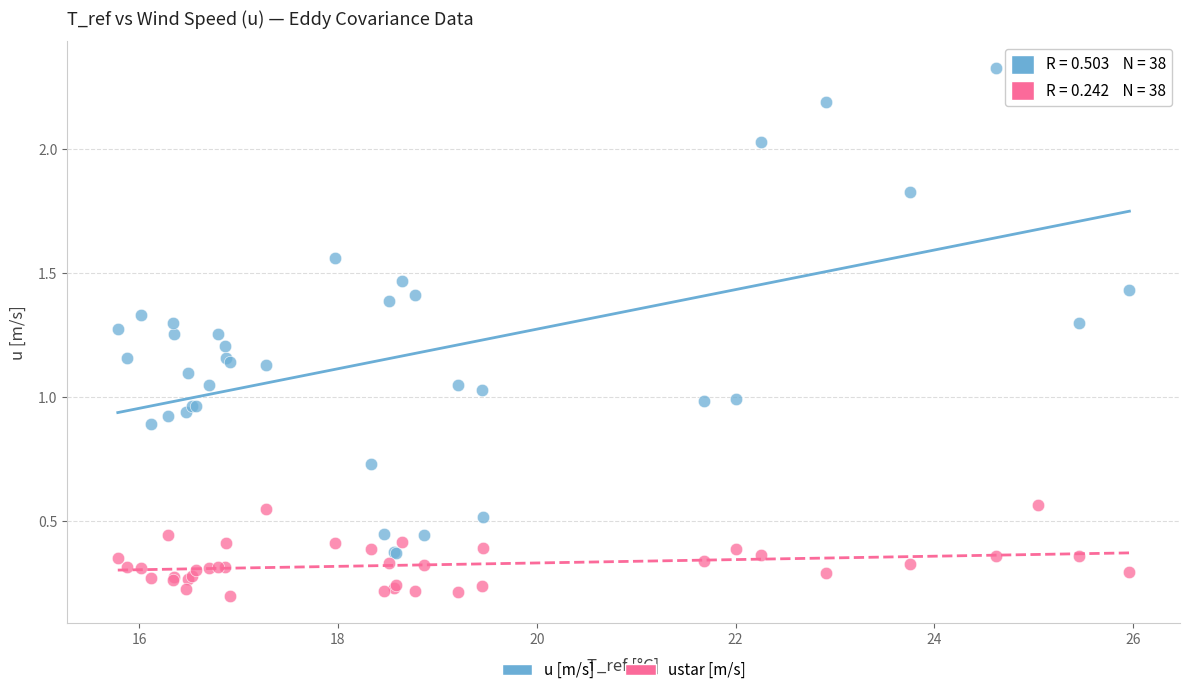

Which series contains the lowest Y value?

ustar [m/s]